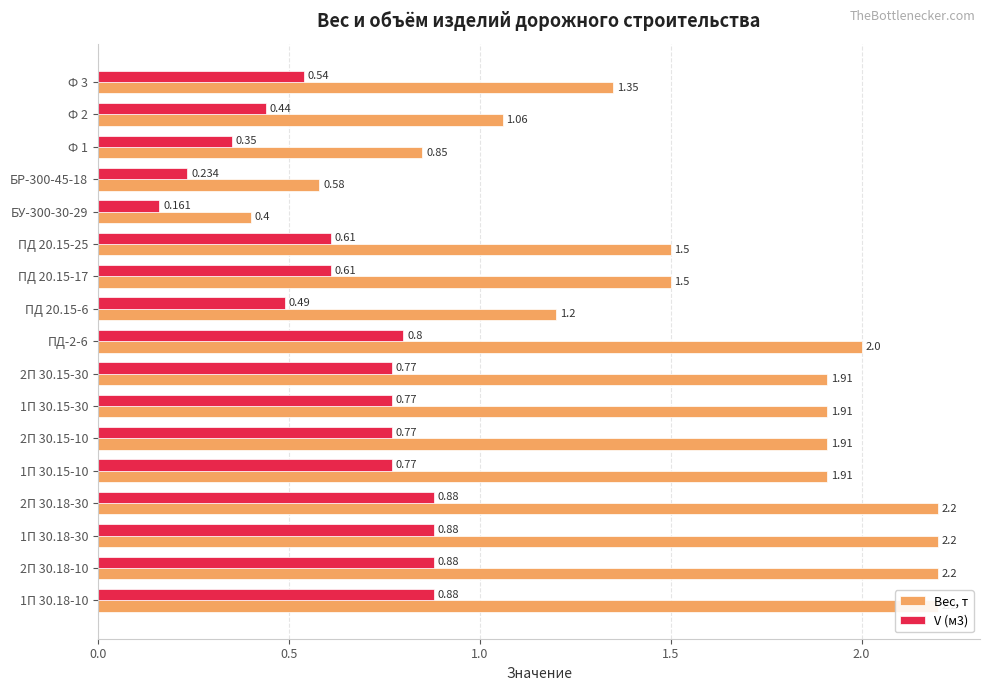

List the series in order of their peak value, highest first.

Вес, т, V (м3)